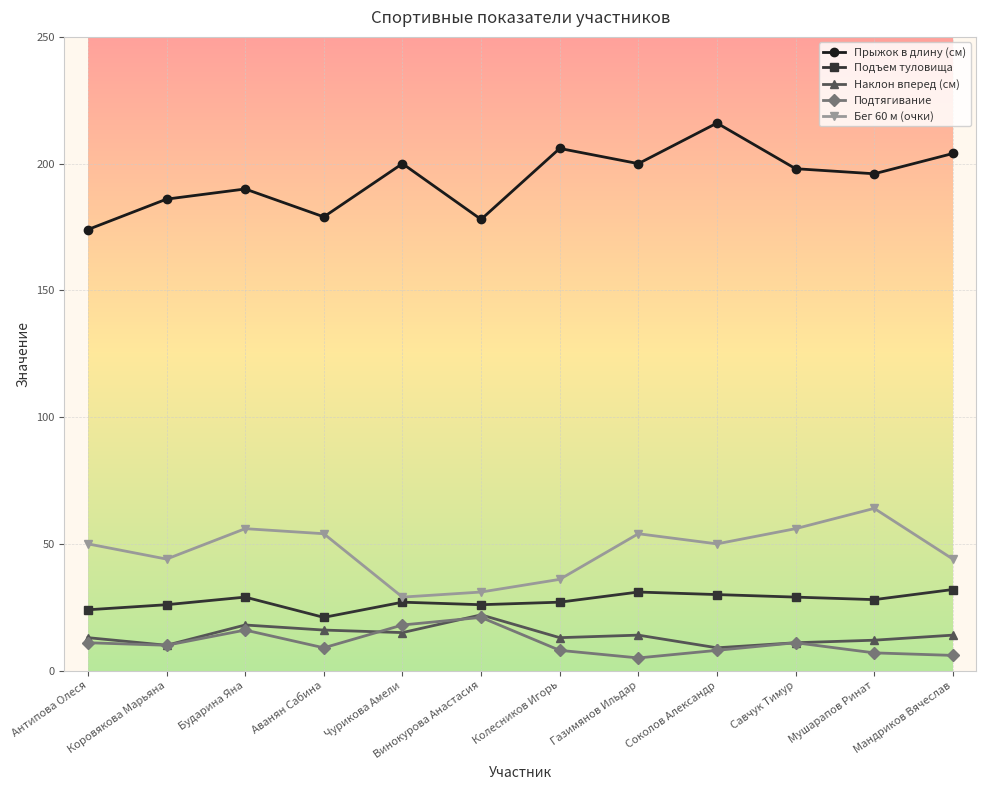

Which series has the largest range (max minus min)?

Прыжок в длину (см)